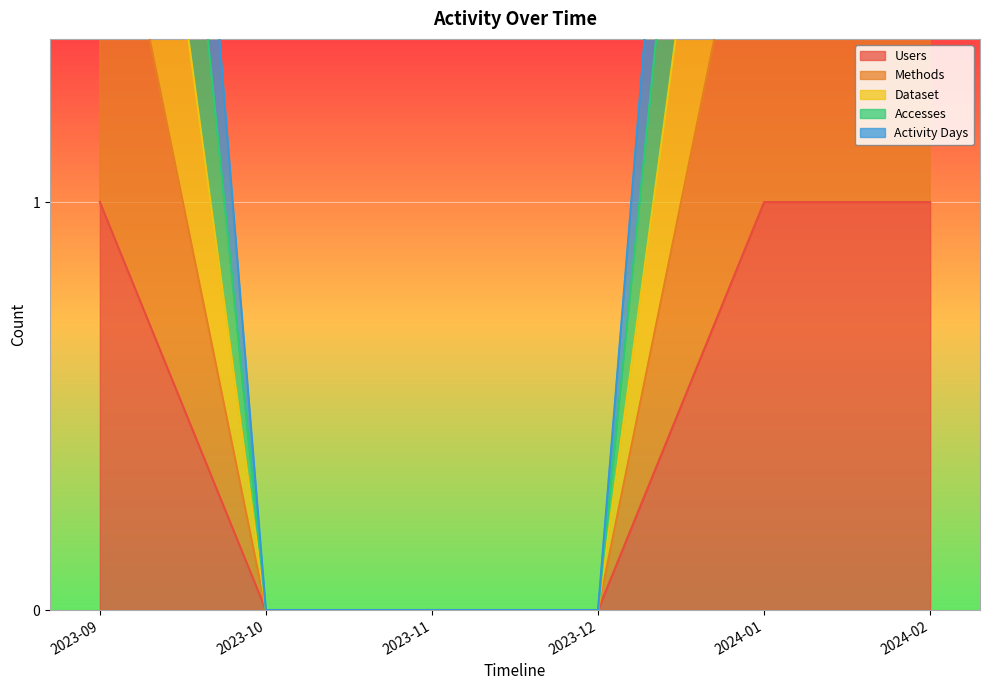

What is the maximum value for Methods?

2